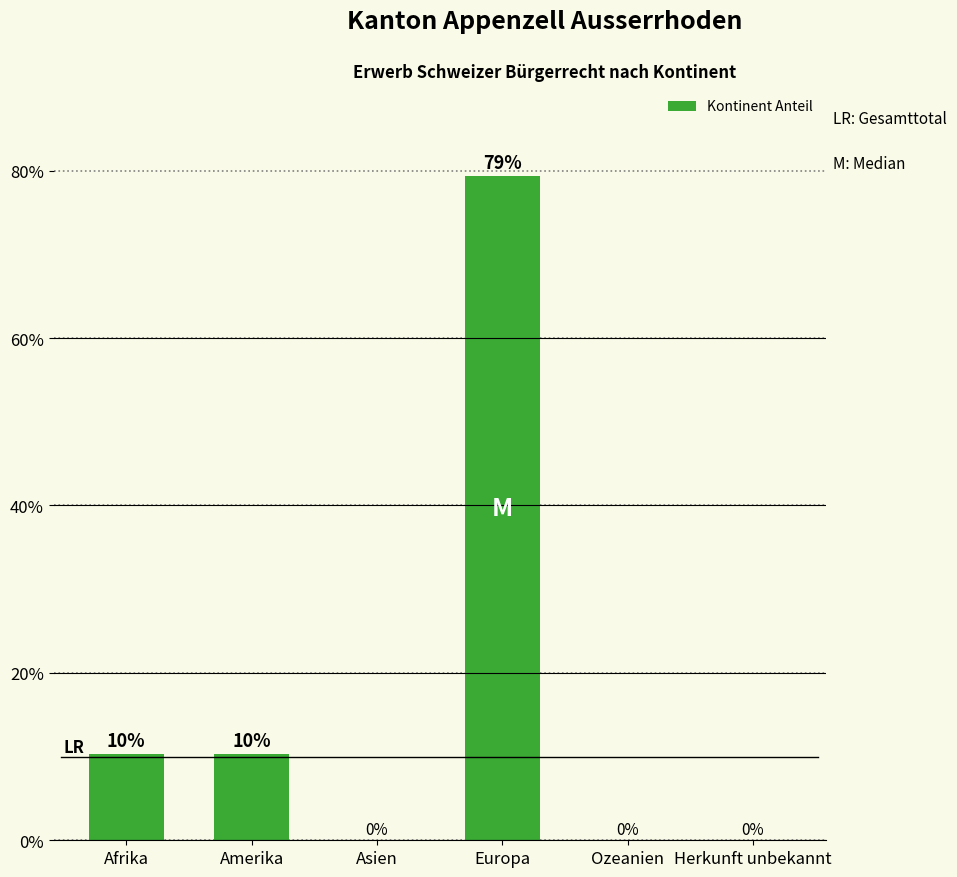

What is the maximum value shown in the chart?

79.3